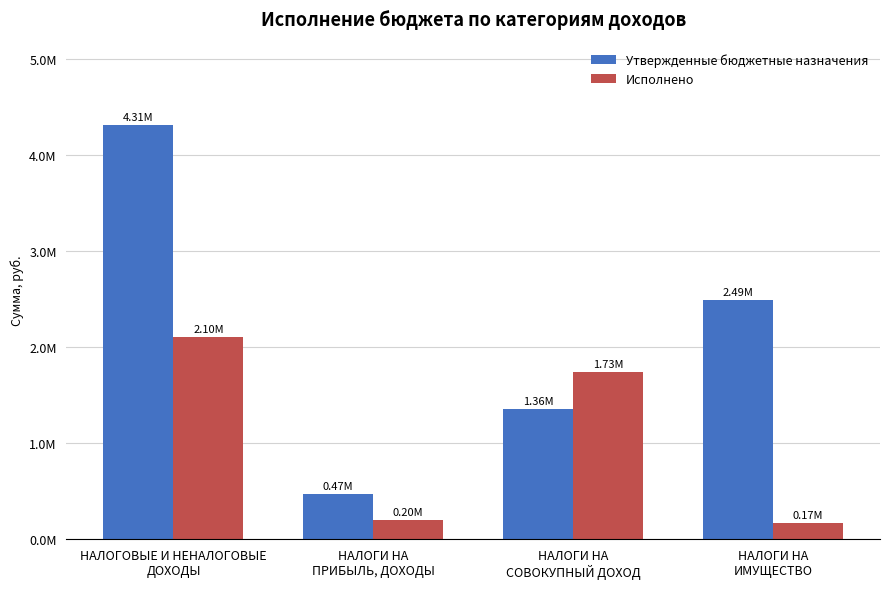

Are the bars horizontal?

No